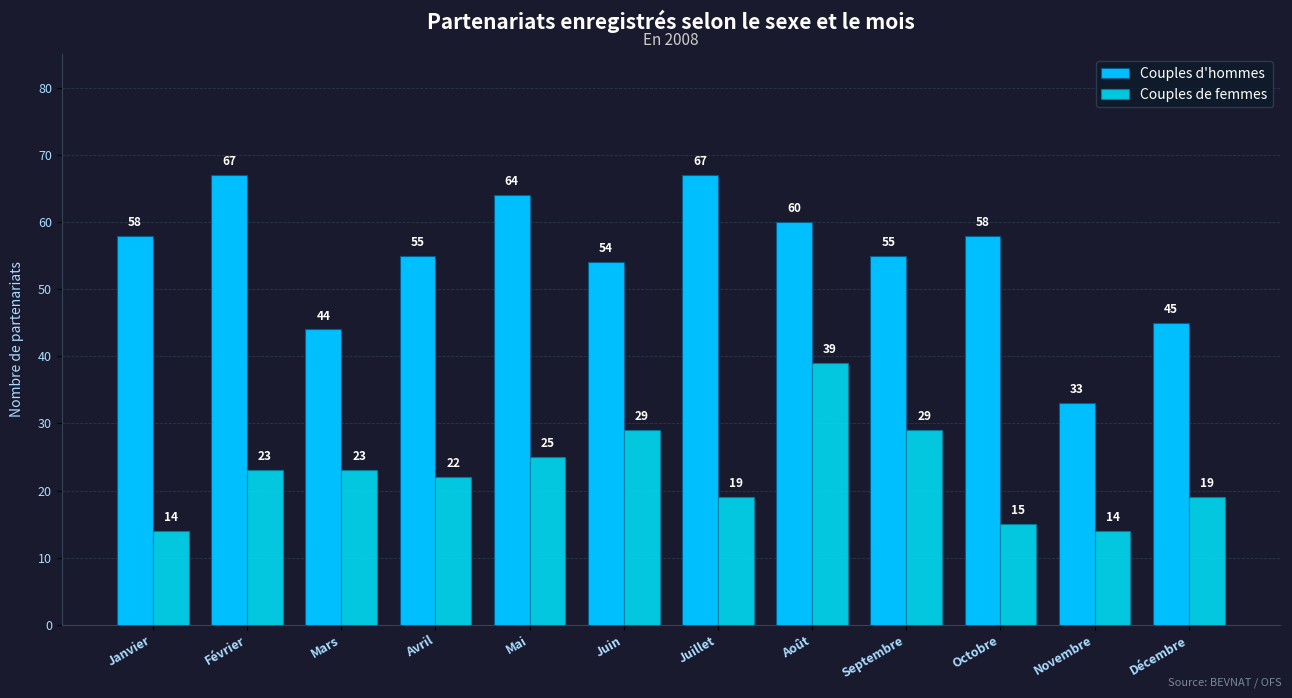

What is the greatest value displayed?

67